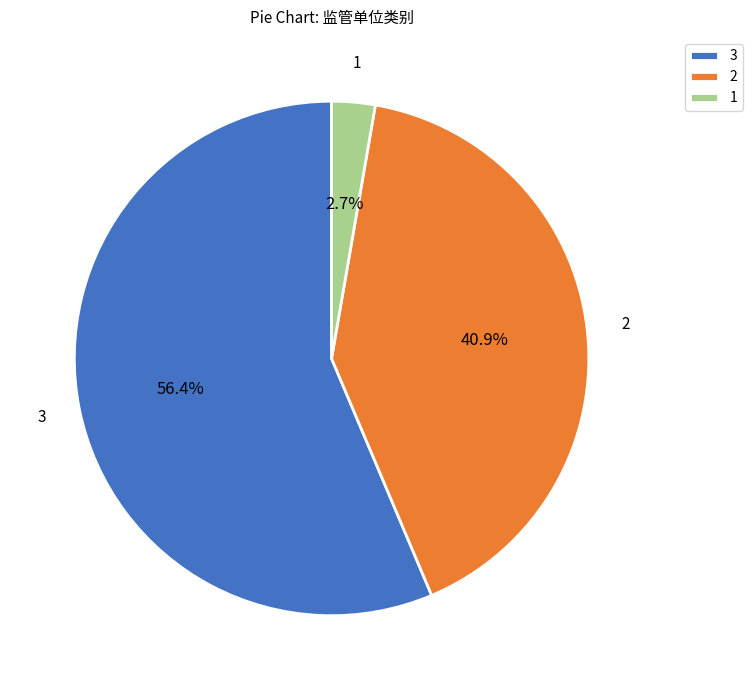

What is the ratio of the value at 2 to the value at 3?

0.7